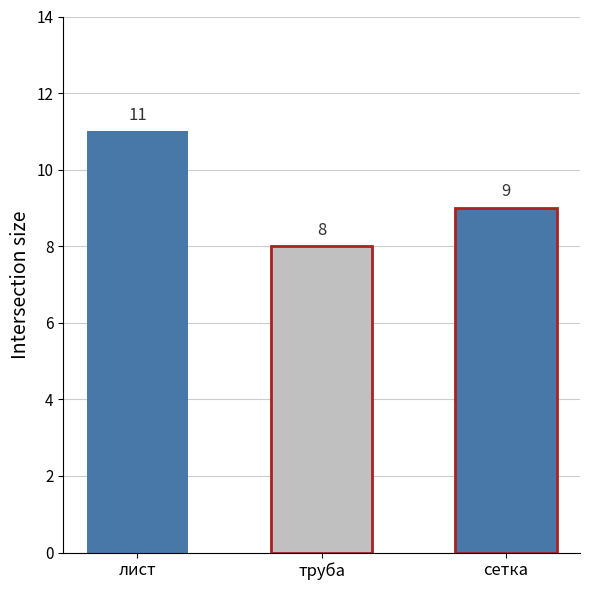

Which label corresponds to the largest value in the chart?

лист